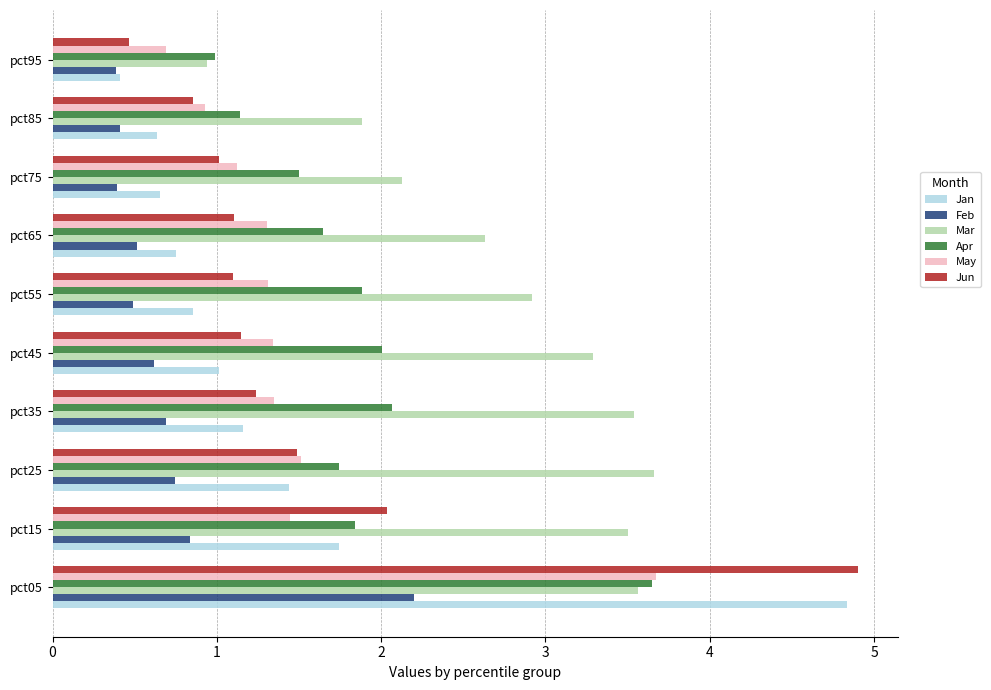

Which series has the largest total across all categories?

Mar